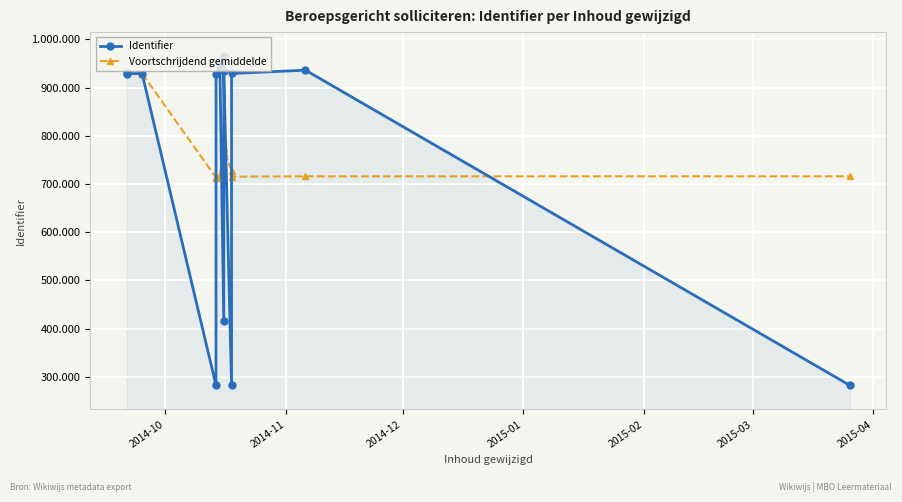

True or false: the data has more than 1 interior local peaks.

True